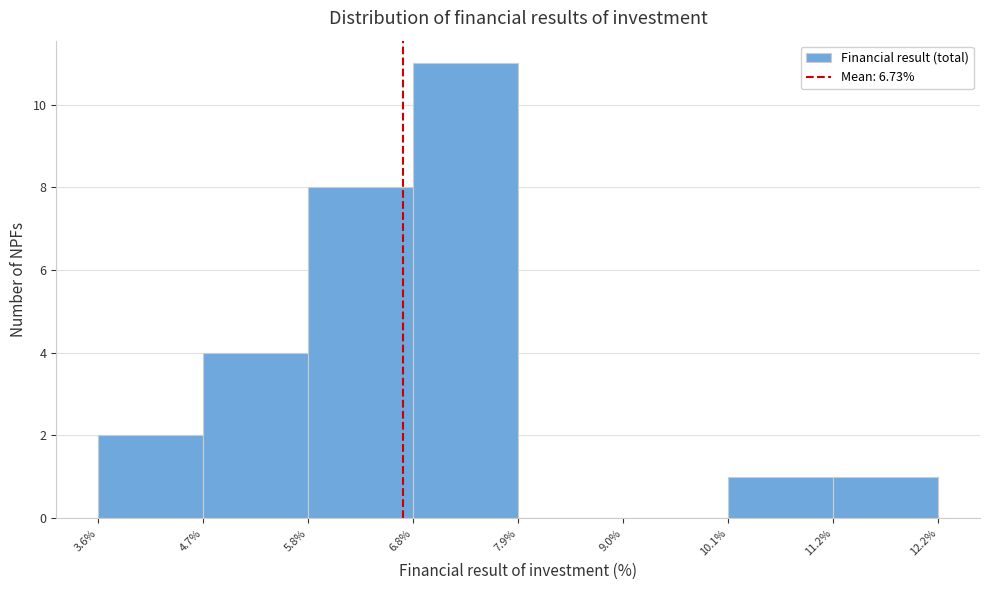

Reading left to right, list every bar in this chart as the range it spans on the x-axis followed by its height. The values are not printed on the chart, so give them approximately, as read against the axis.

3.6% to 4.7%: 2
4.7% to 5.8%: 4
5.8% to 6.8%: 8
6.8% to 7.9%: 11
7.9% to 9.0%: 0
9.0% to 10.1%: 0
10.1% to 11.2%: 1
11.2% to 12.2%: 1